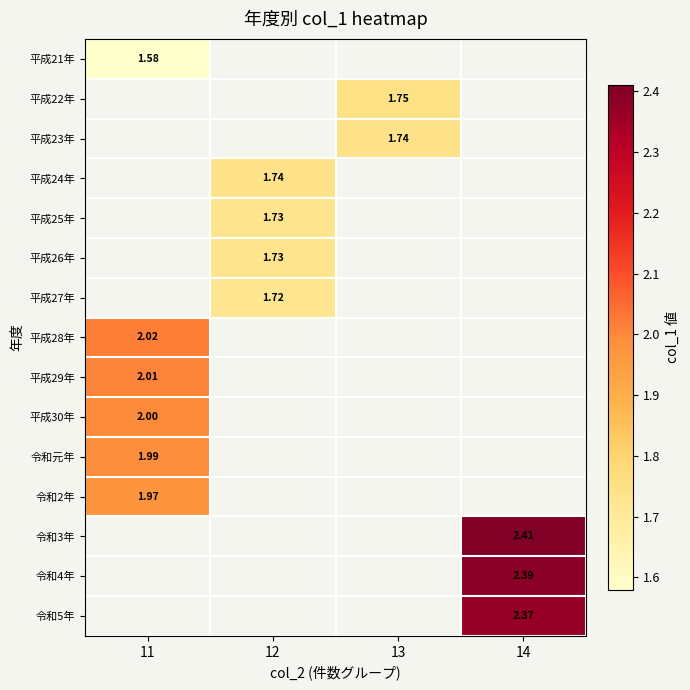

Between 11 and 12, which is larger?

12